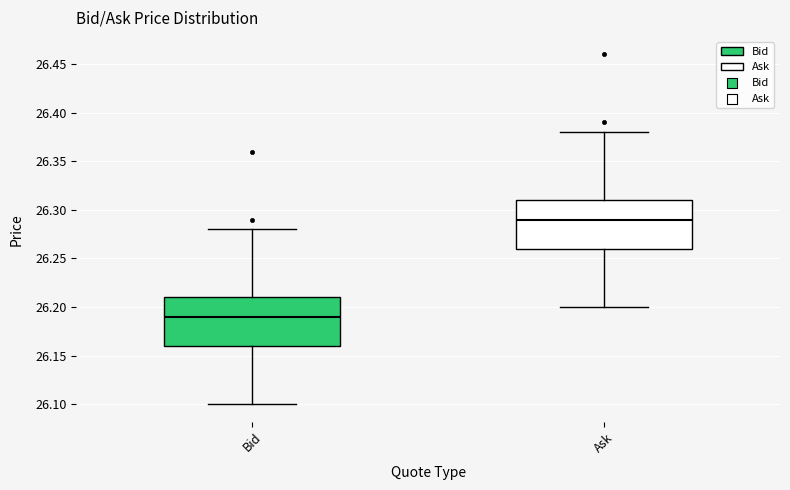

Which box has the highest median line?

Ask